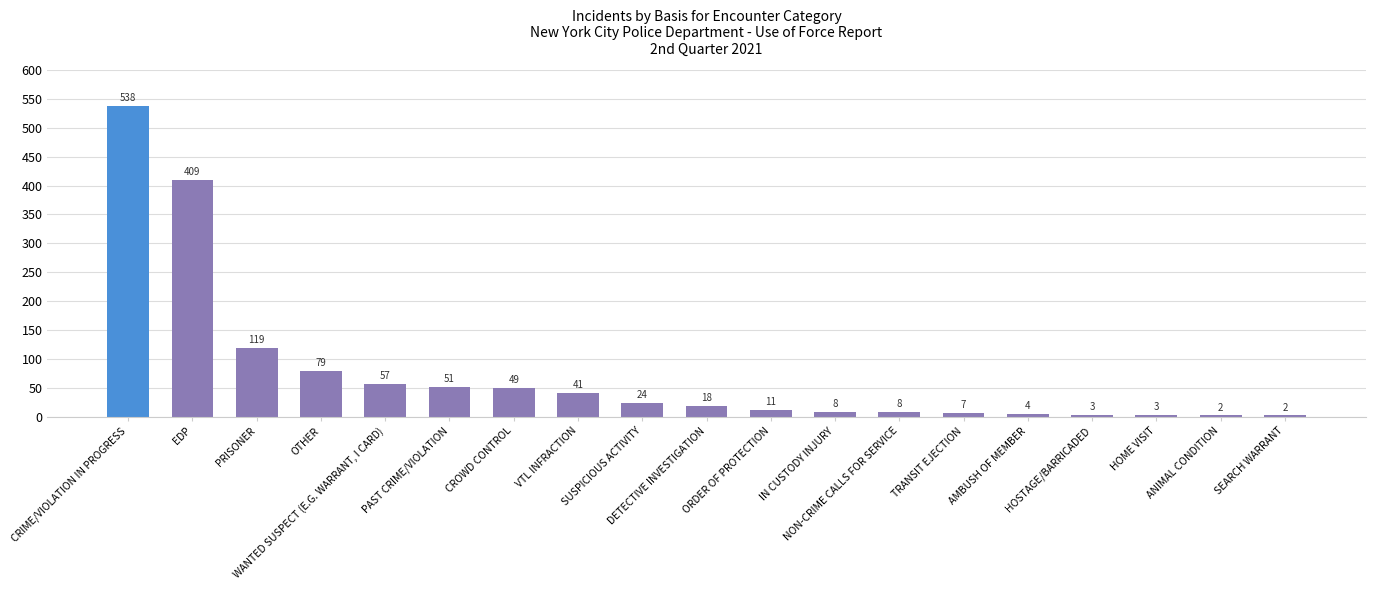

Count the number of categories in the chart.

19